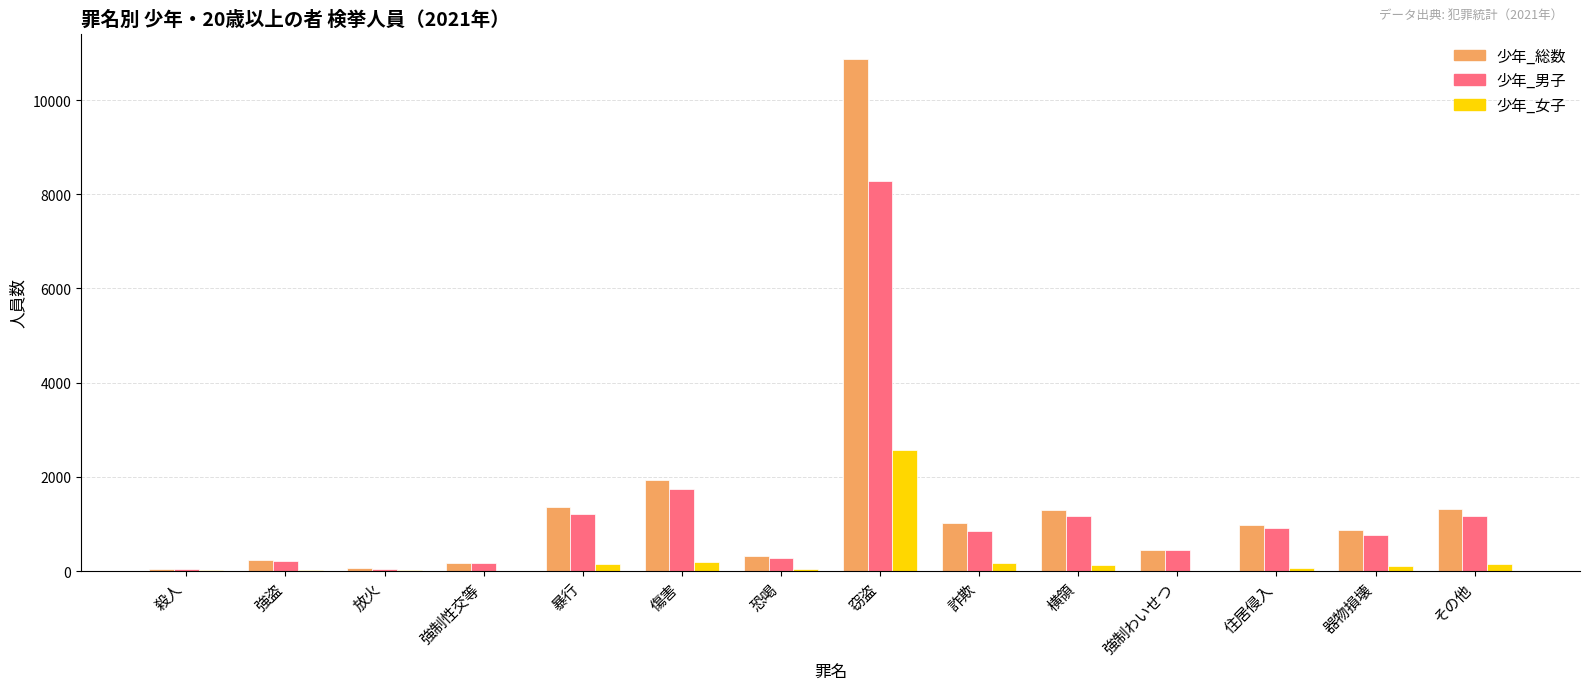

What is the greatest value displayed?

10869